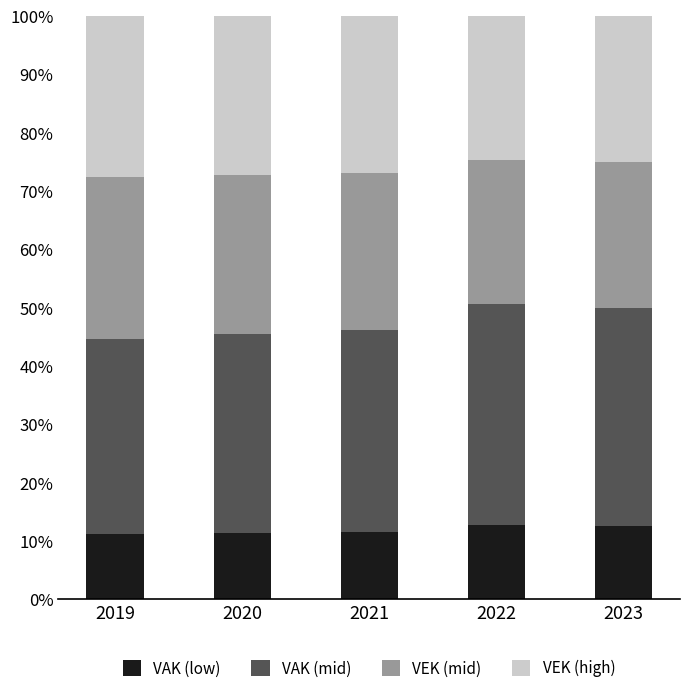

At how many categories does at least one series exceed 0?

5